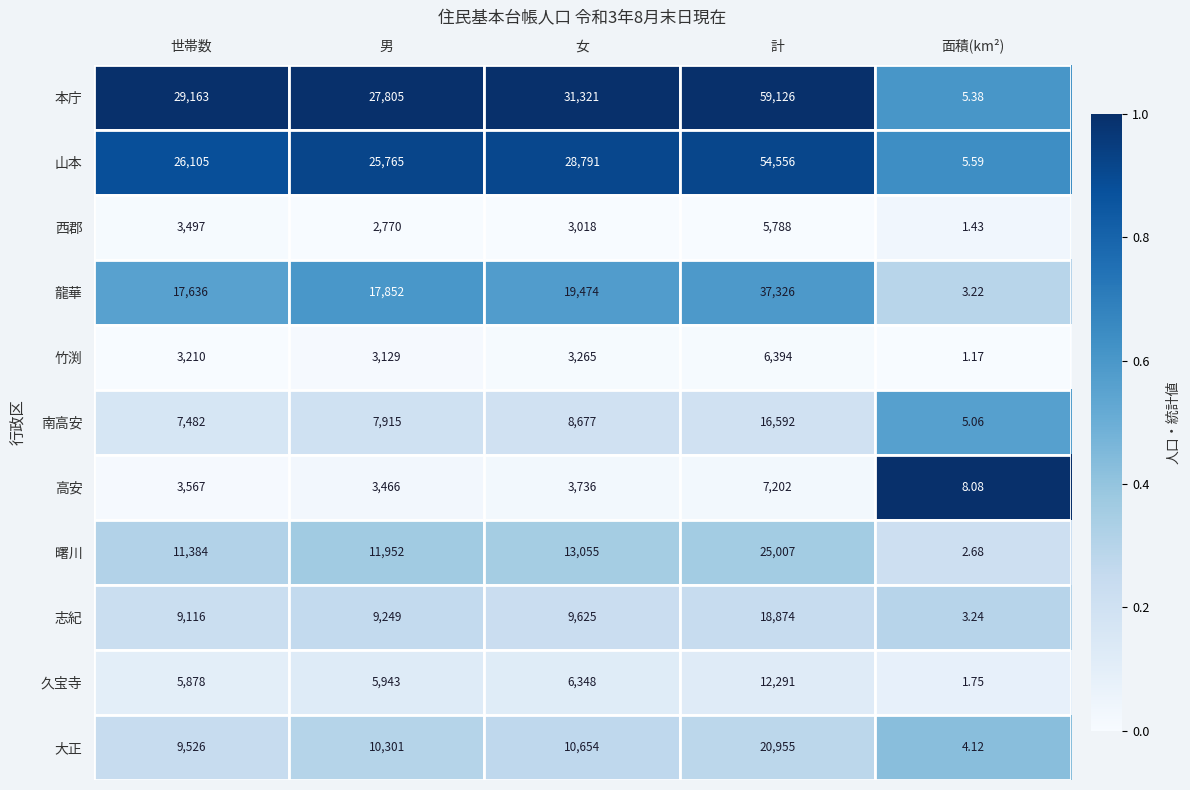

Which label corresponds to the largest value in the chart?

計